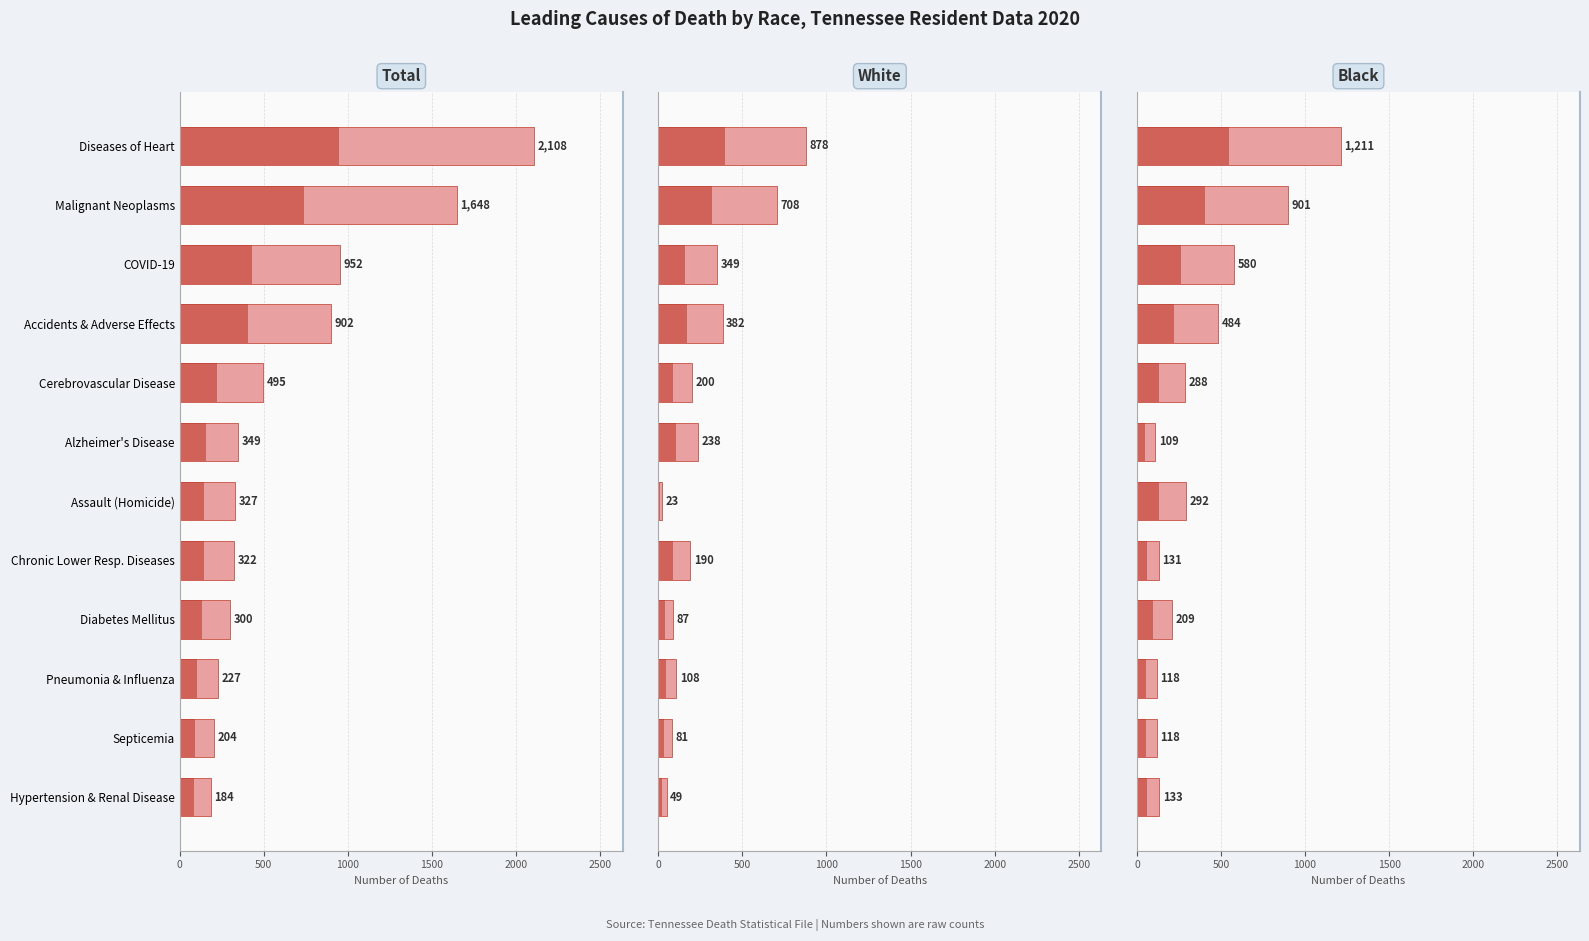

Read the Black value at Accidents & Adverse Effects, to the nearest 50.

500